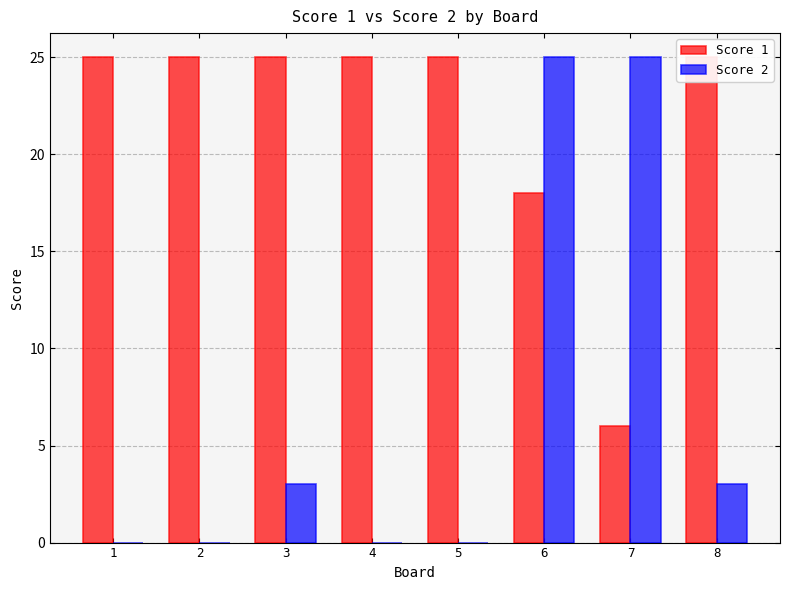

Rank the categories by Score 2 value from lowest to highest.

1, 2, 4, 5, 3, 8, 6, 7